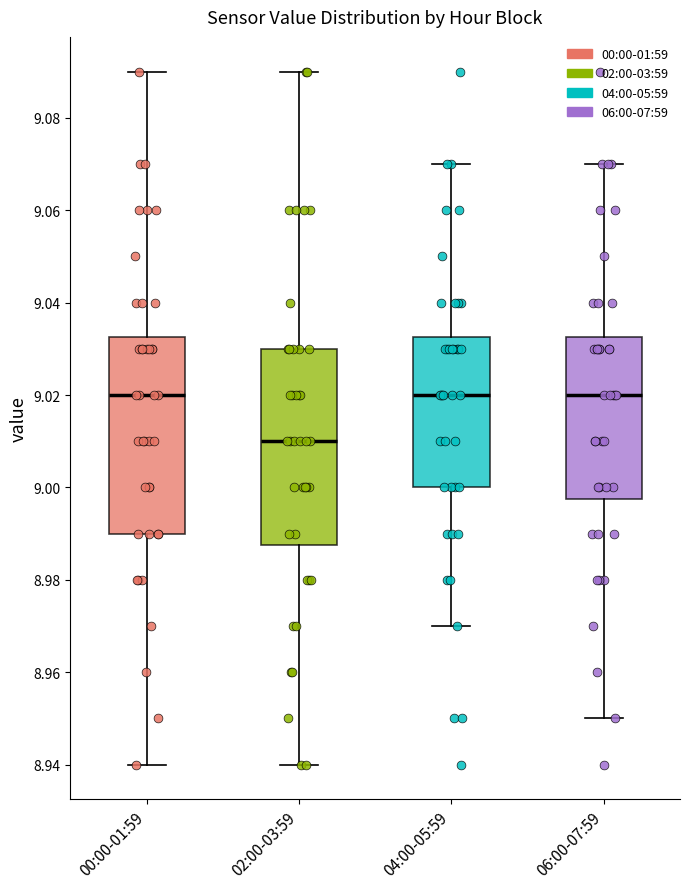

Where does the lower whisker of the box for 06:00-07:59 end on the y-axis? The values are not printed on the chart, so give them approximately, as read against the axis.

8.950